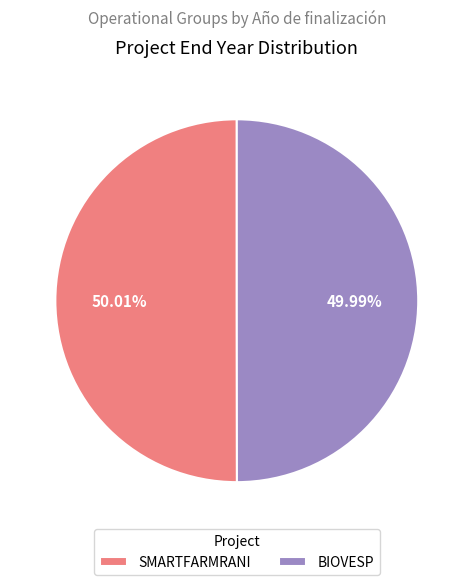

To the nearest percent, what is the combined percentage of SMARTFARMRANI and BIOVESP?

100%